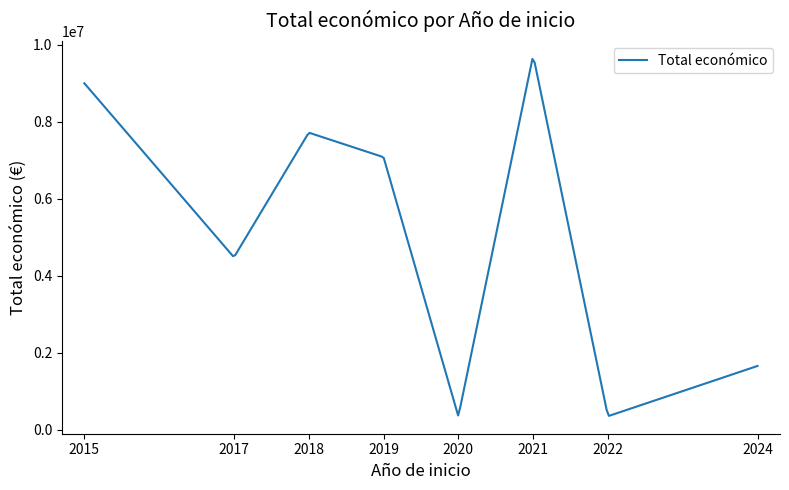

What is the minimum value shown in the chart?

361083.7